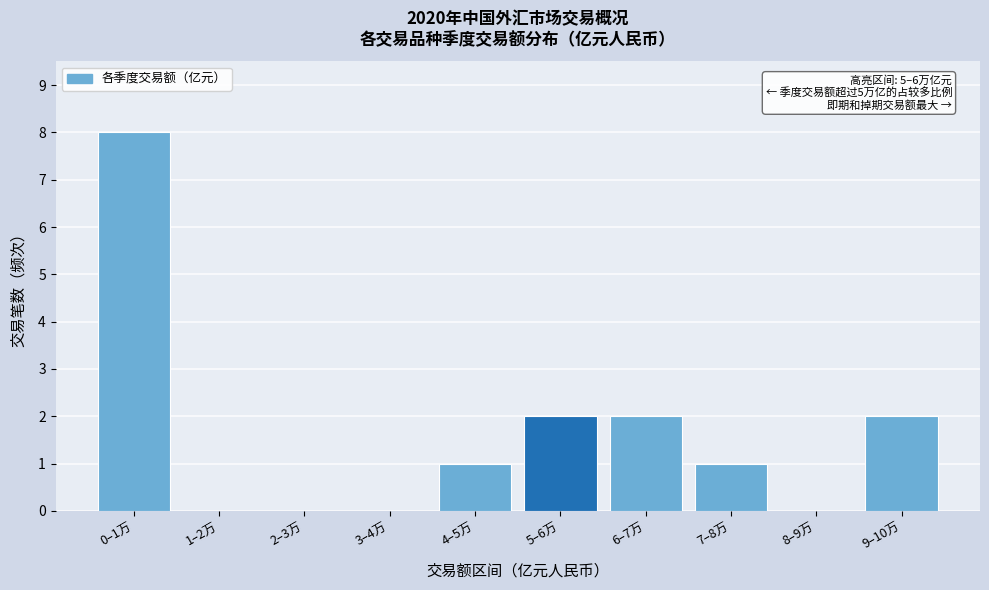

Reading left to right, what are all the values shown in this chart?

0–1万=8	1–2万=0	2–3万=0	3–4万=0	4–5万=1	5–6万=2	6–7万=2	7–8万=1	8–9万=0	9–10万=2